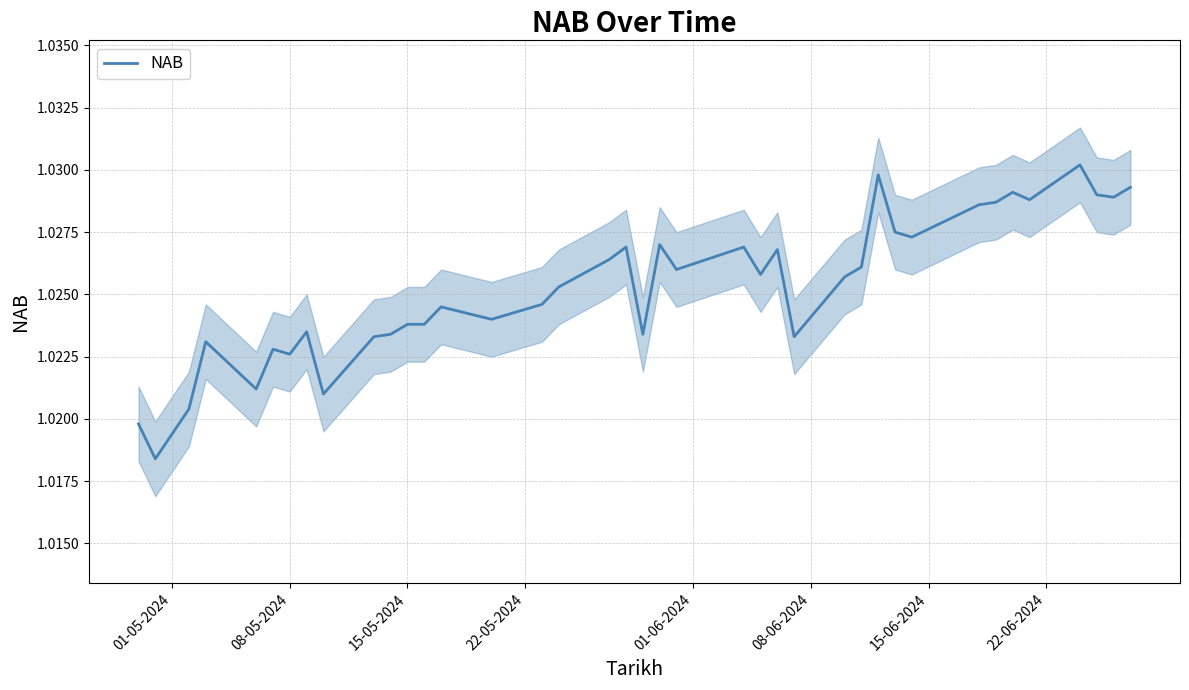

How many series are shown in this chart?

1